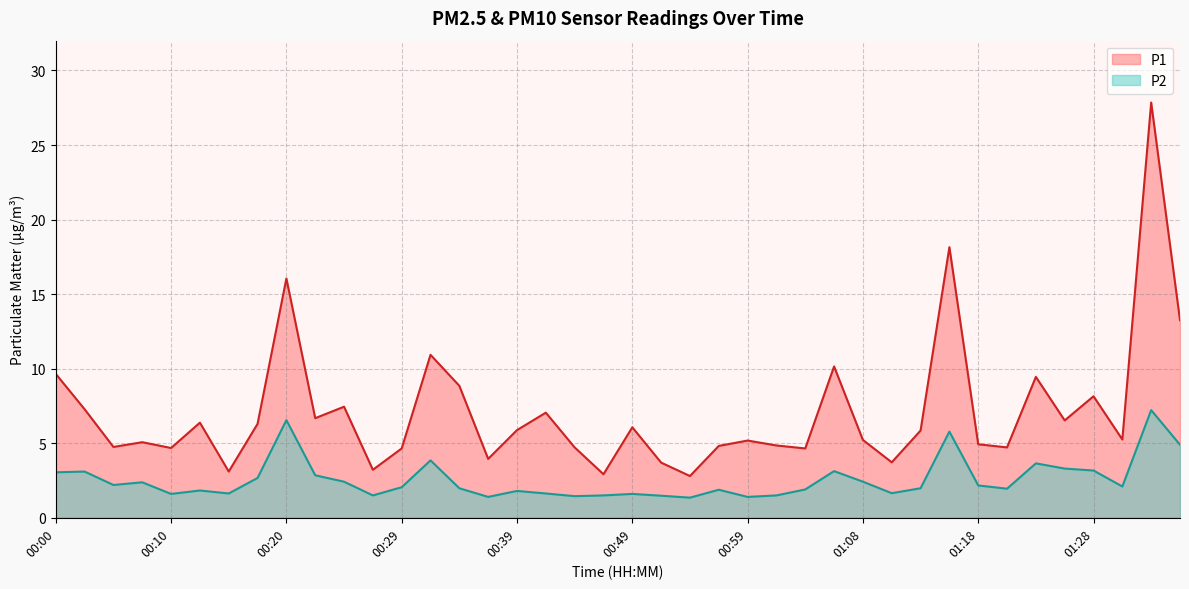

Which series has the largest total across all categories?

P1